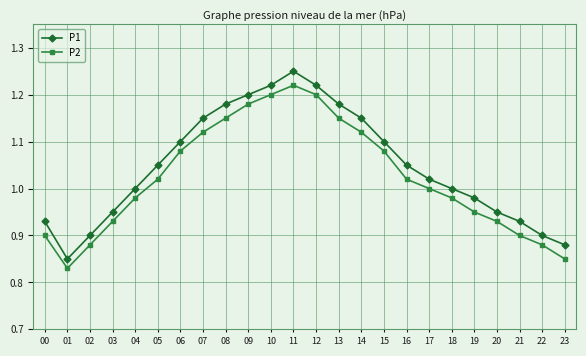

What is the sum of the P2 values at 03 and 08?

2.1